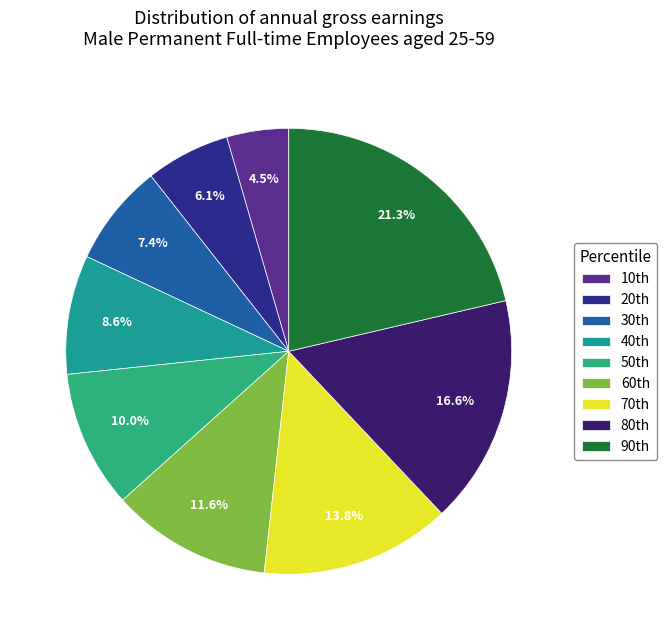

How many segments does this pie chart have?

9